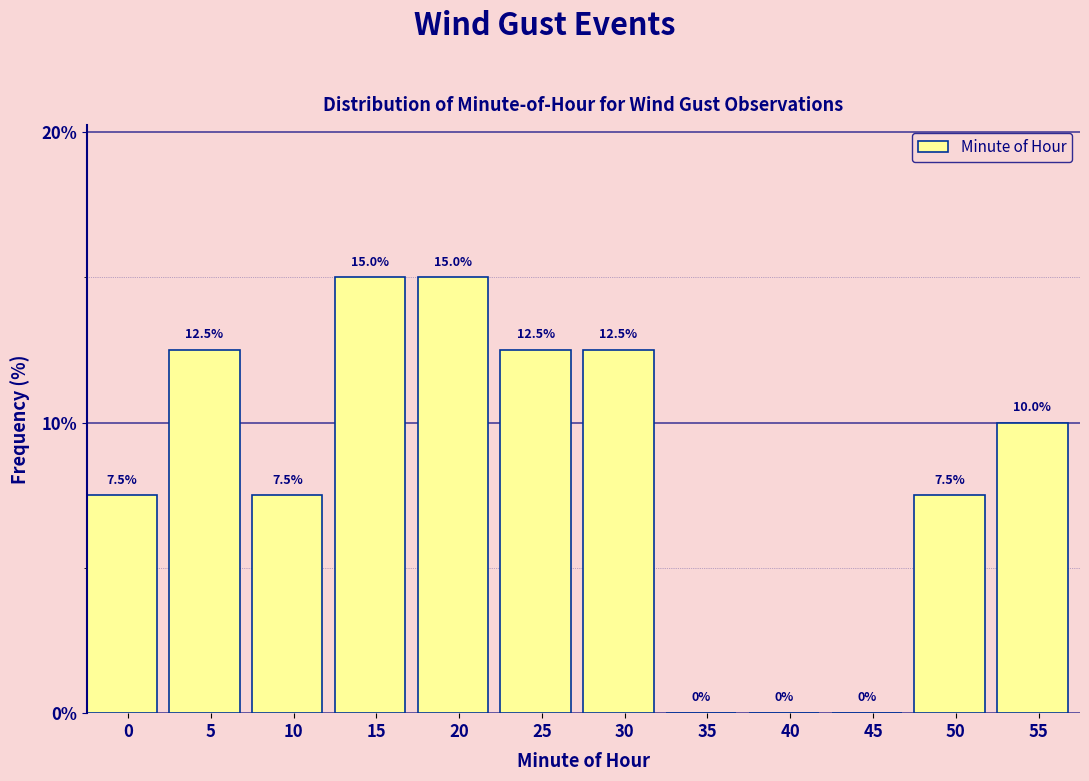

Reading left to right, what are all the values shown in this chart?

0=7.5	5=12.5	10=7.5	15=15.0	20=15.0	25=12.5	30=12.5	35=0.0	40=0.0	45=0.0	50=7.5	55=10.0